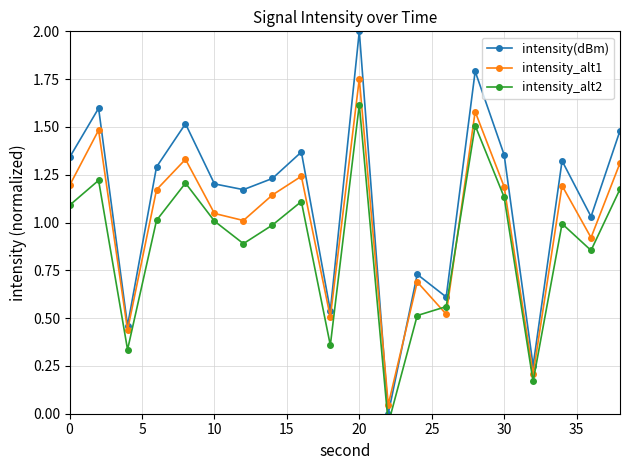

Reading left to right, transcribe all the data shown in this chart.

intensity(dBm): 1.3	1.6	0.5	1.3	1.5	1.2	1.2	1.2	1.4	0.5	2.0	0.0	0.7	0.6	1.8	1.4	0.3	1.3	1.0	1.5
intensity_alt1: 1.2	1.5	0.4	1.2	1.3	1.0	1.0	1.1	1.2	0.5	1.8	0.0	0.7	0.5	1.6	1.2	0.2	1.2	0.9	1.3
intensity_alt2: 1.1	1.2	0.3	1.0	1.2	1.0	0.9	1.0	1.1	0.4	1.6	-0.1	0.5	0.6	1.5	1.1	0.2	1.0	0.9	1.2